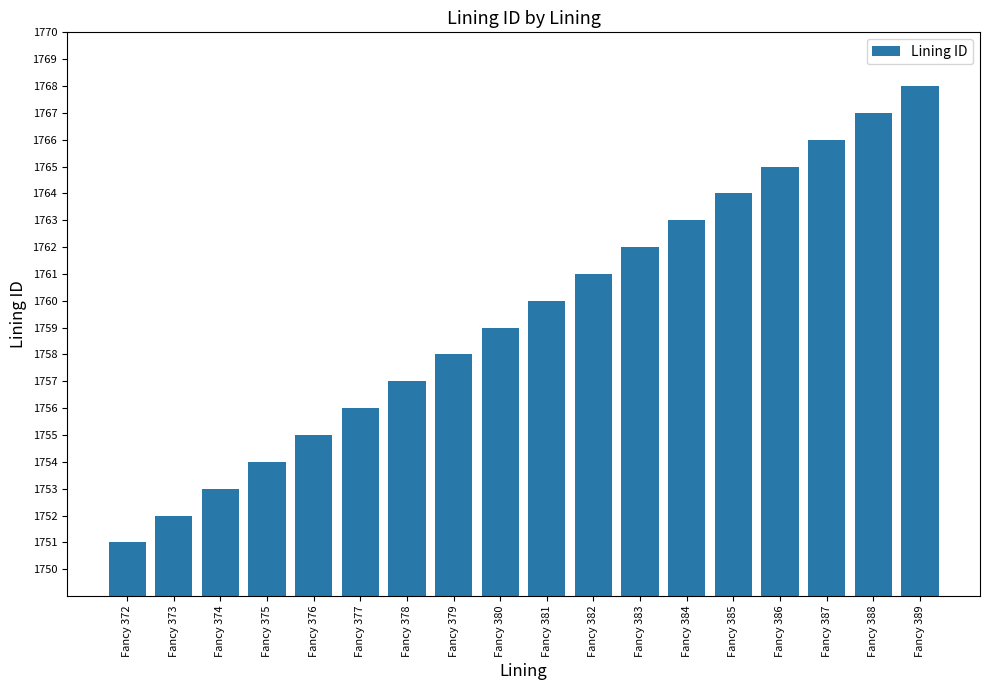

List the labels in order of value, largest first.

Fancy 389, Fancy 388, Fancy 387, Fancy 386, Fancy 385, Fancy 384, Fancy 383, Fancy 382, Fancy 381, Fancy 380, Fancy 379, Fancy 378, Fancy 377, Fancy 376, Fancy 375, Fancy 374, Fancy 373, Fancy 372